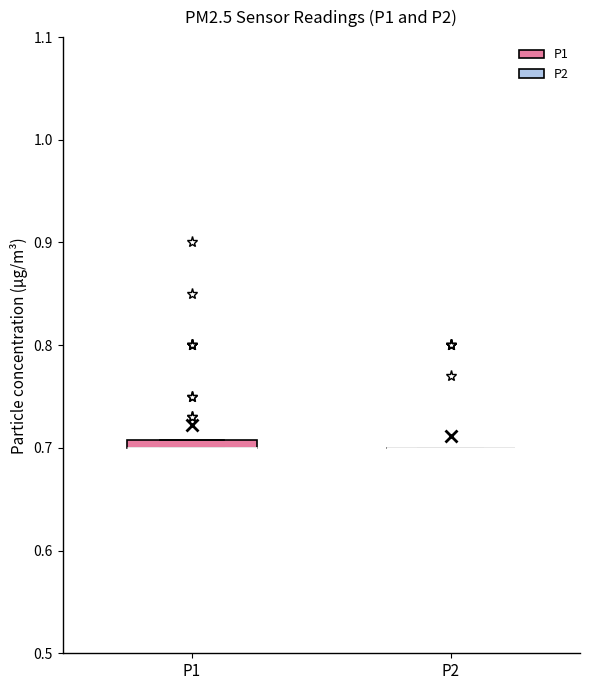

Where is the upper edge of the box for P1 on the y-axis? The values are not printed on the chart, so give them approximately, as read against the axis.

0.71